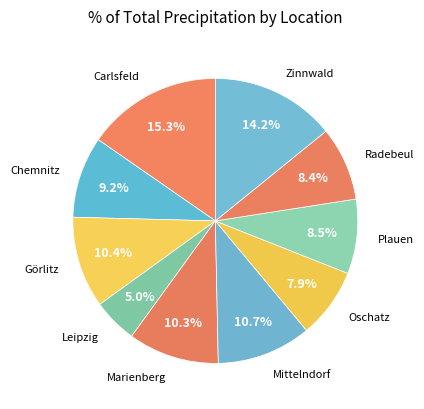

What is the ratio of the value at Carlsfeld to the value at Radebeul?

1.8